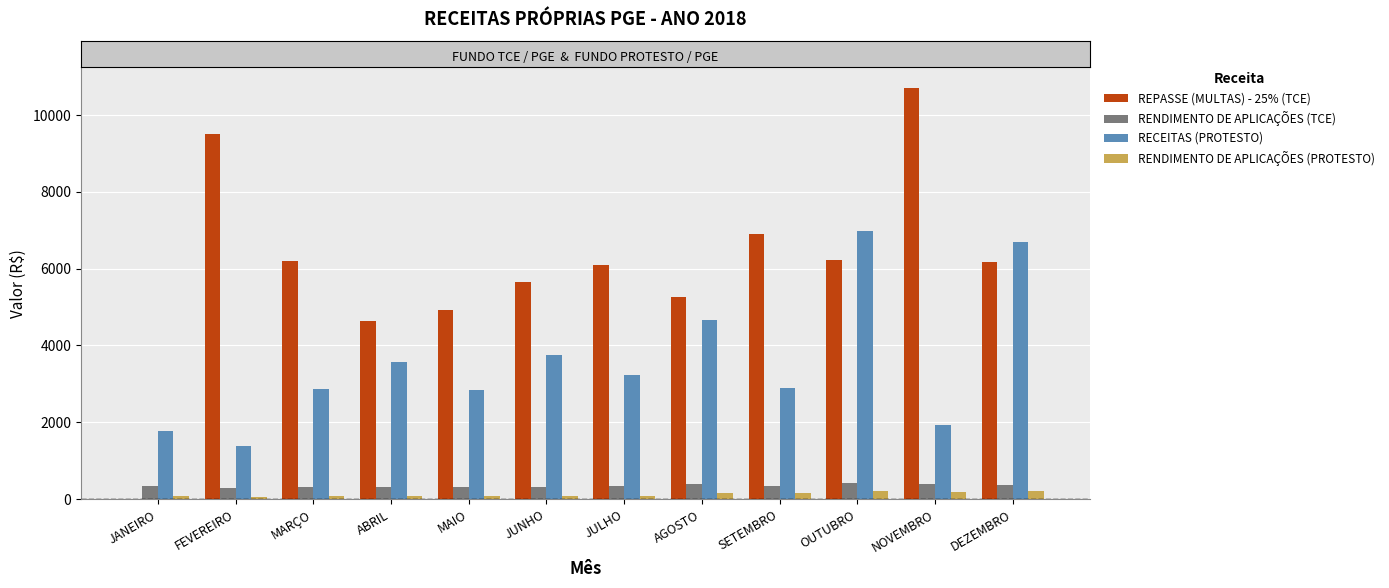

Is it true that RENDIMENTO DE APLICAÇÕES (TCE) equals 339.5 at SETEMBRO?

True